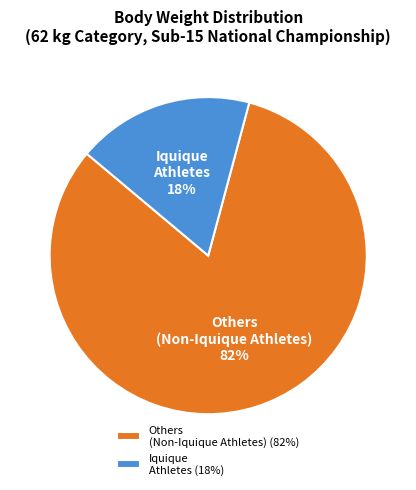

Does Others (Non-Iquique Athletes) account for over 50% of the chart?

Yes